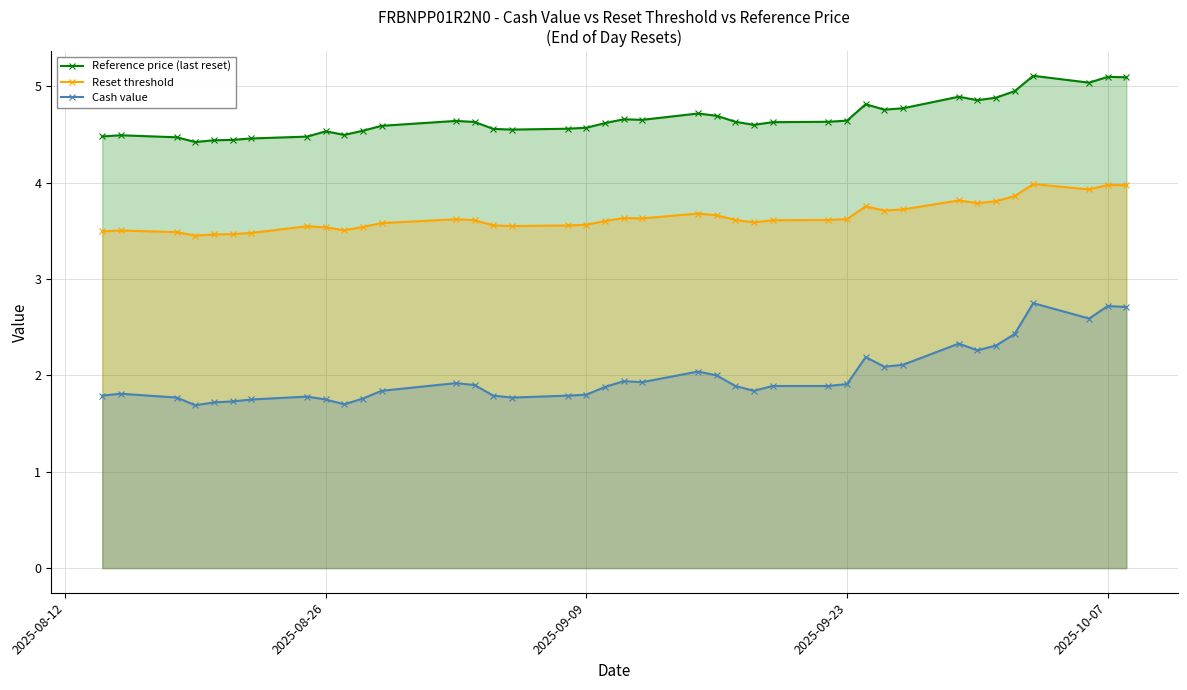

True or false: Reset threshold and Reference price (last reset) cross at least once.

False